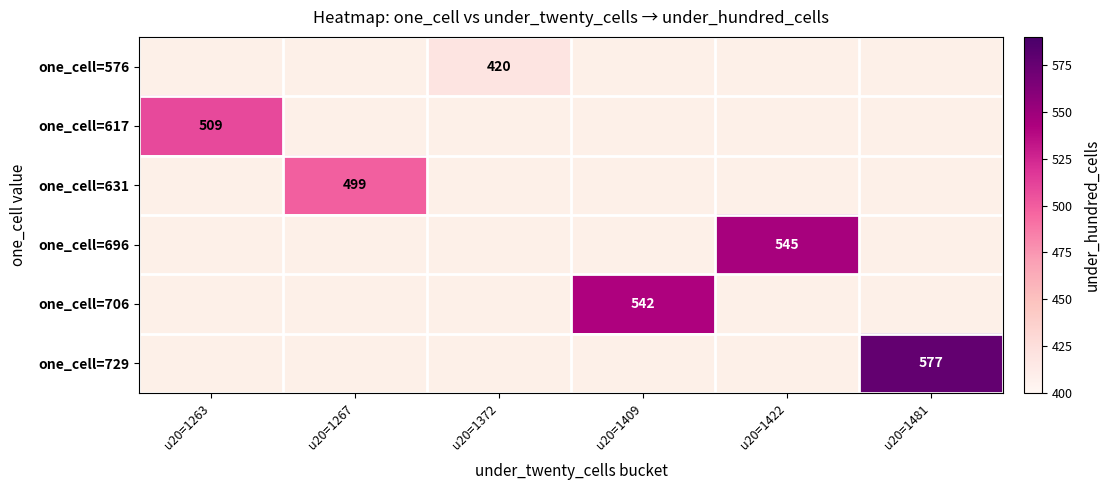

At how many categories does at least one series exceed 163?

6